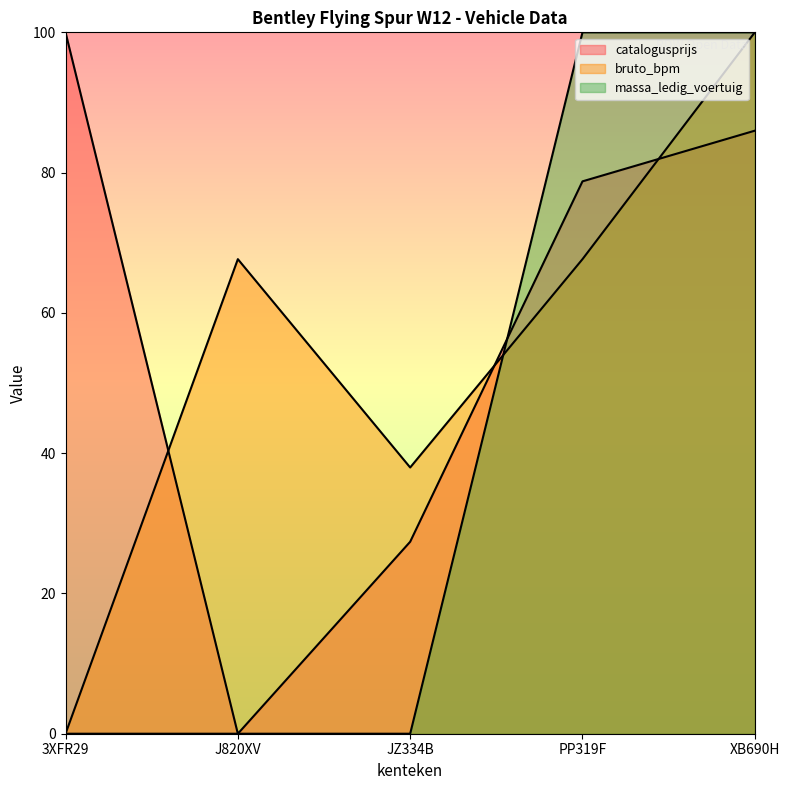

What is the difference between the maximum and minimum values in the bruto_bpm series?

100.0